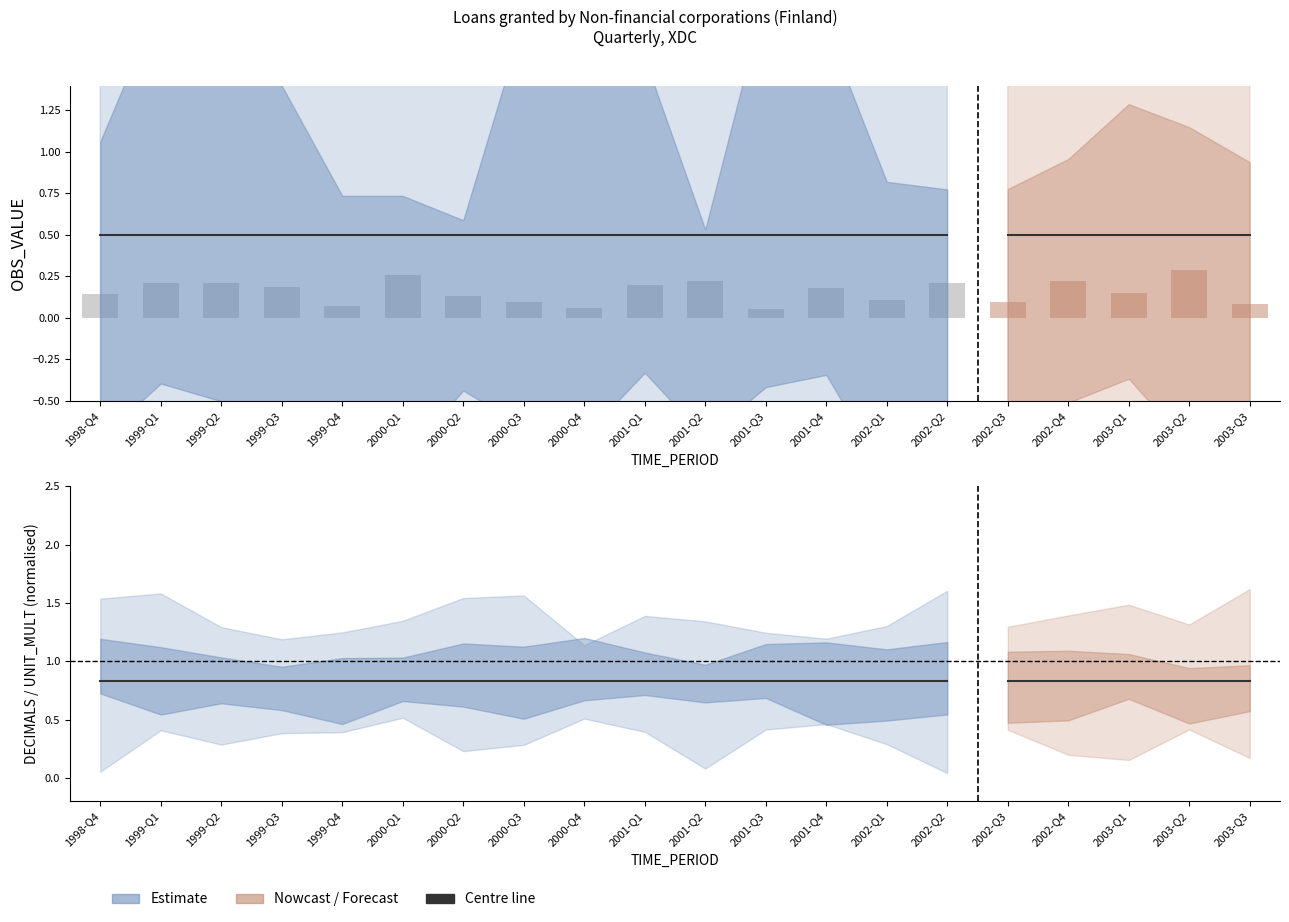

What is the spread (max minus min) of values at 2001-Q2?

0.6